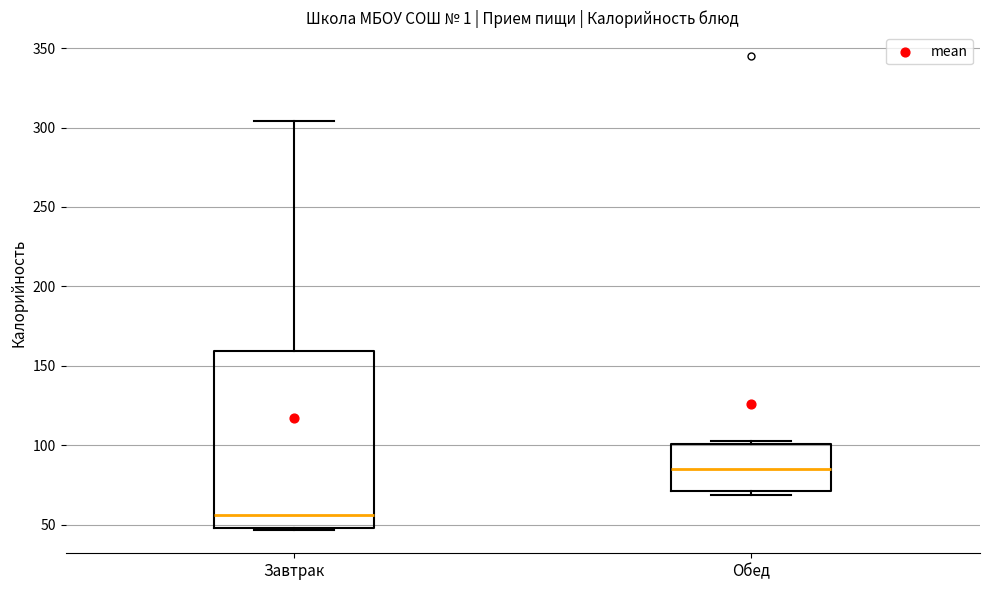

Reading left to right, transcribe this box plot: for each box, give where its median line is, the range the box spans, and where its two whiskers end, as read against the y-axis. The values are not printed on the chart, so give them approximately, as read against the axis.

Завтрак: median 55, box 50 to 160, whiskers 45 to 305
Обед: median 85, box 70 to 100, whiskers 70 (just below the box's lower edge) to 105